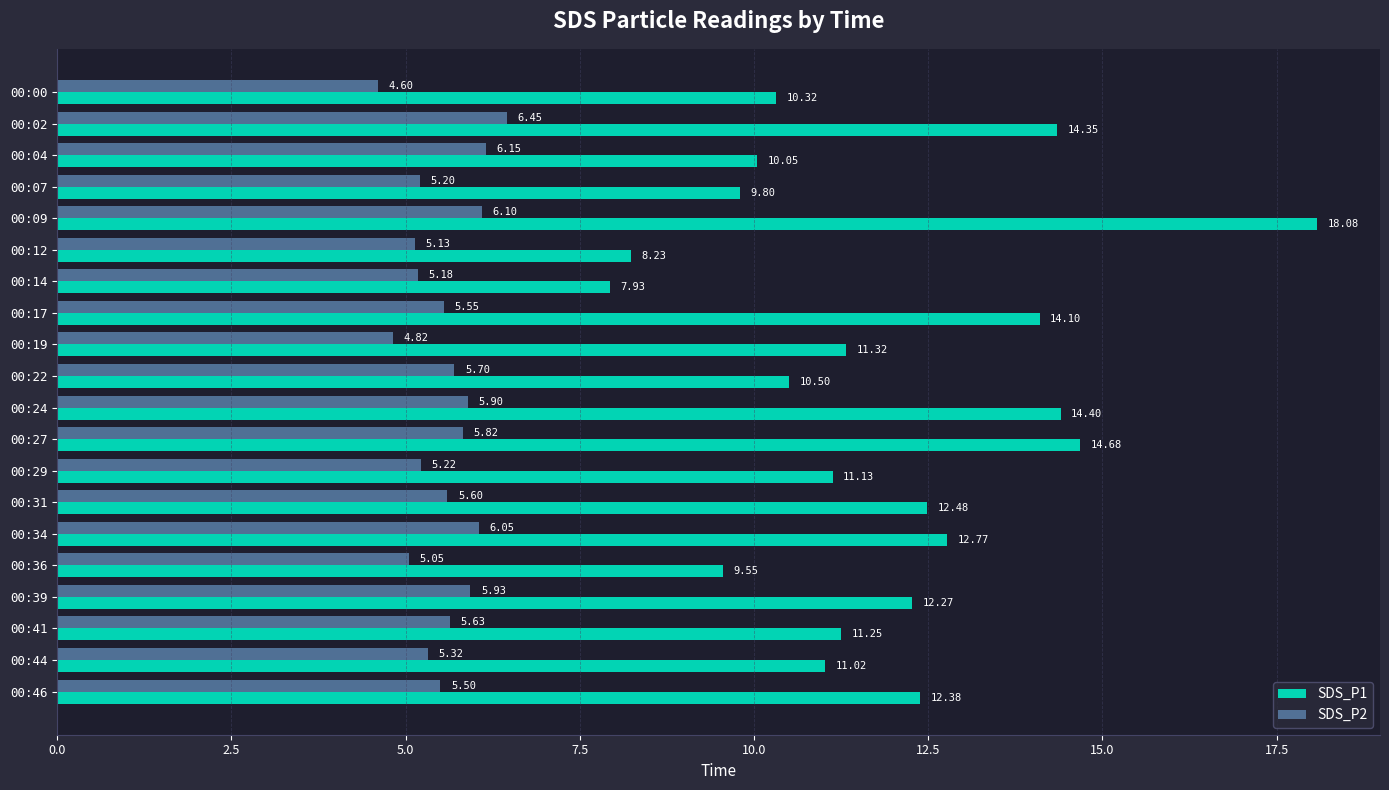

Is the value of SDS_P2 at 00:31 greater than the value of SDS_P1 at 00:44?

No